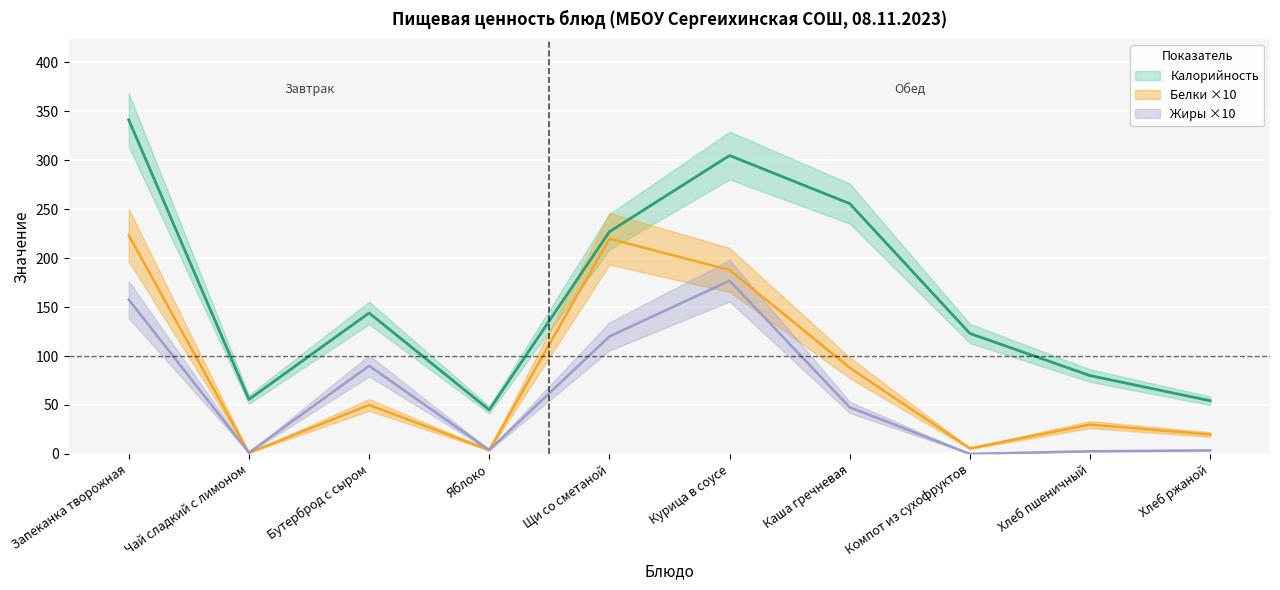

What position from the right is Курица в соусе?

5